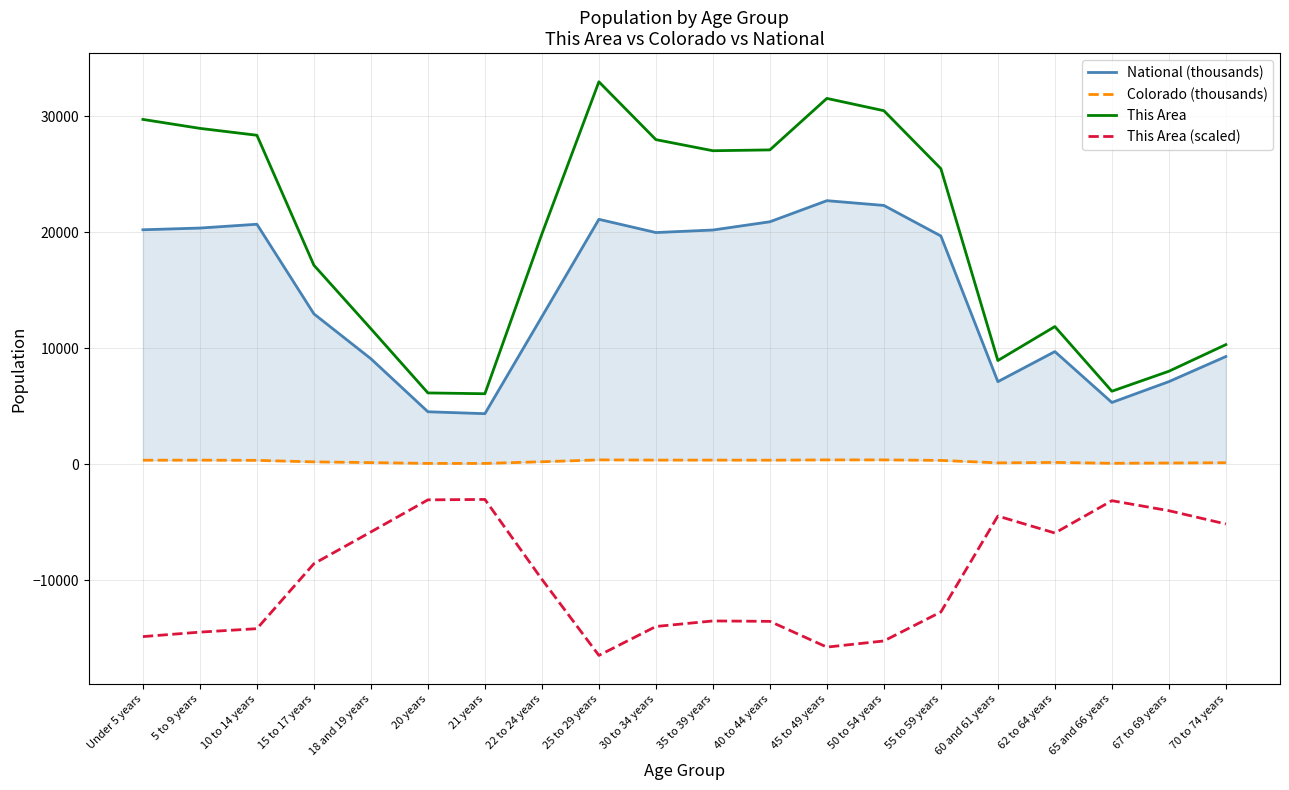

Does the chart display data point markers on the line(s)?

No